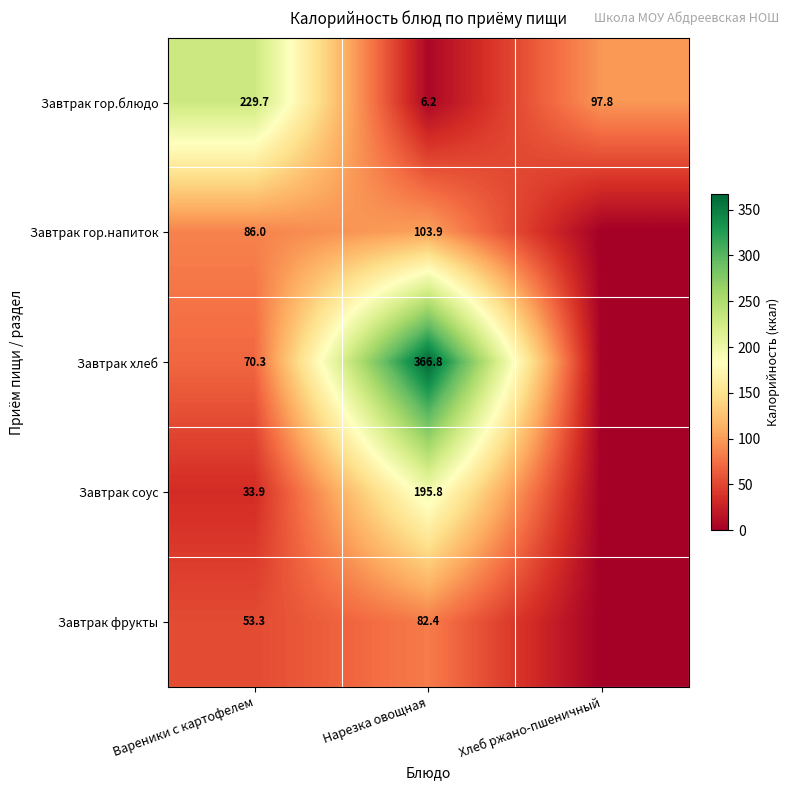

Is the value of Завтрак соус at Вареники с картофелем greater than the value of Завтрак хлеб at Нарезка овощная?

No